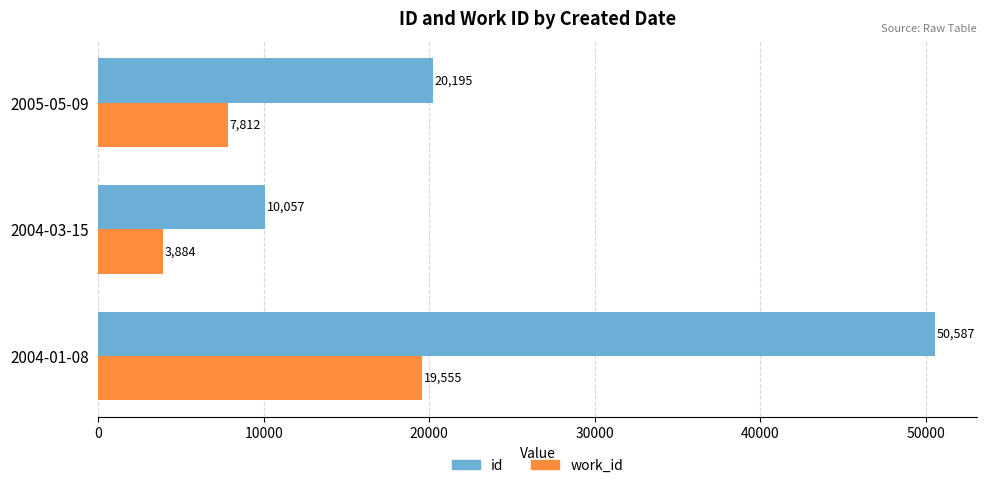

Which series changed the most between 2004-01-08 and 2005-05-09?

id